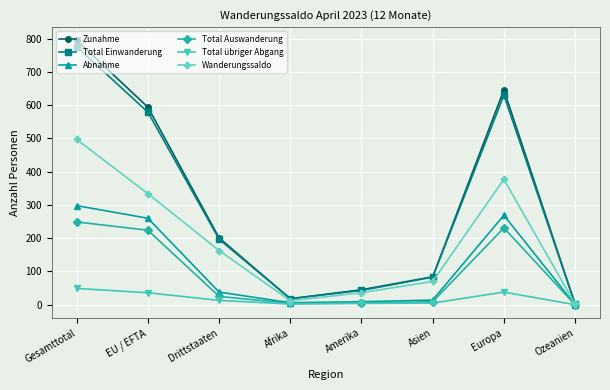

In Zunahme, how many points are higher than both neighbors (excluding endpoints)?

1